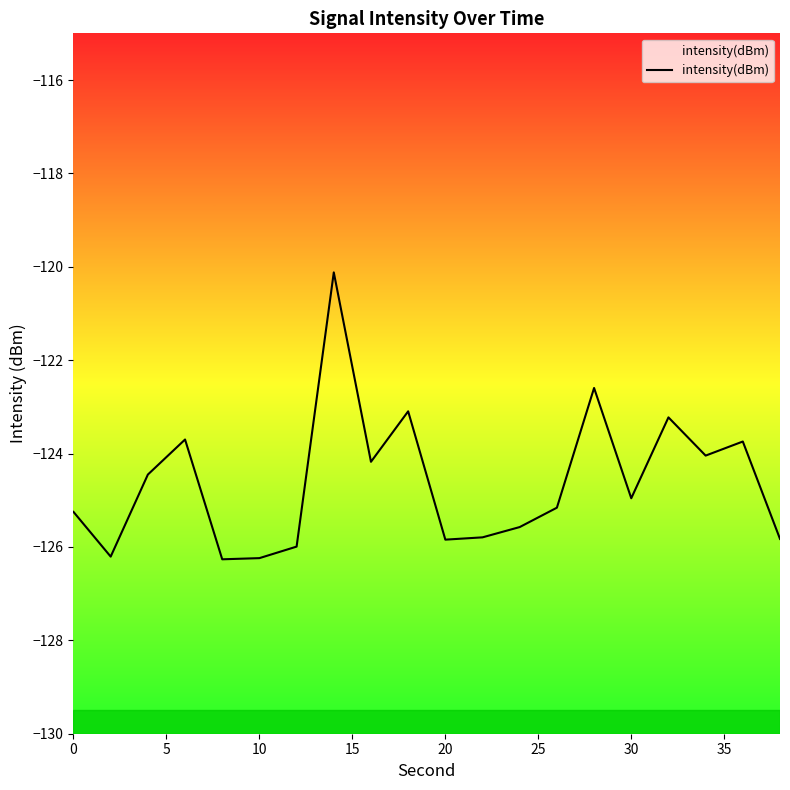

Reading left to right, transcribe all the data shown in this chart.

-125.2	-126.2	-124.4	-123.7	-126.3	-126.2	-126.0	-120.1	-124.2	-123.1	-125.8	-125.8	-125.6	-125.2	-122.6	-125.0	-123.2	-124.0	-123.7	-125.8